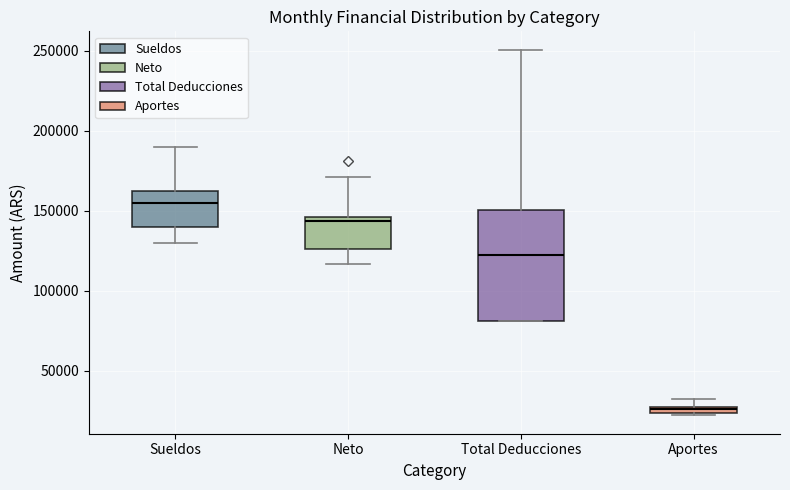

Which box's median line is the lowest?

Aportes